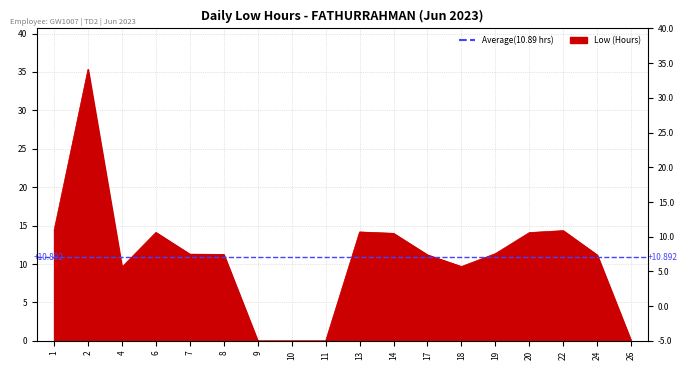

How many positive values are there?

14